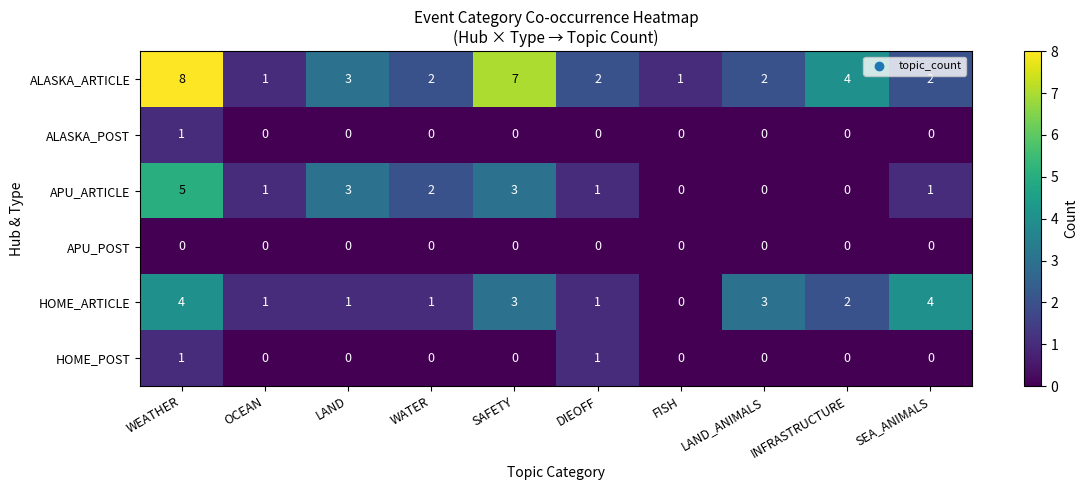

At which label is APU_ARTICLE closest to 2?

WATER